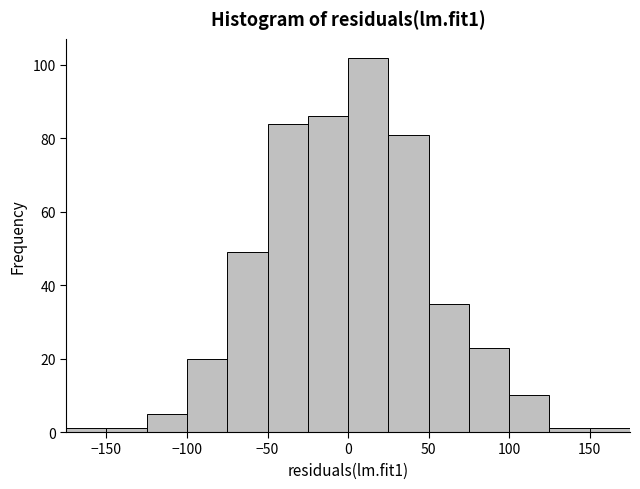

How tall is the bar that spans 75 to 100 on the x-axis? The values are not printed on the chart, so give them approximately, as read against the axis.

24